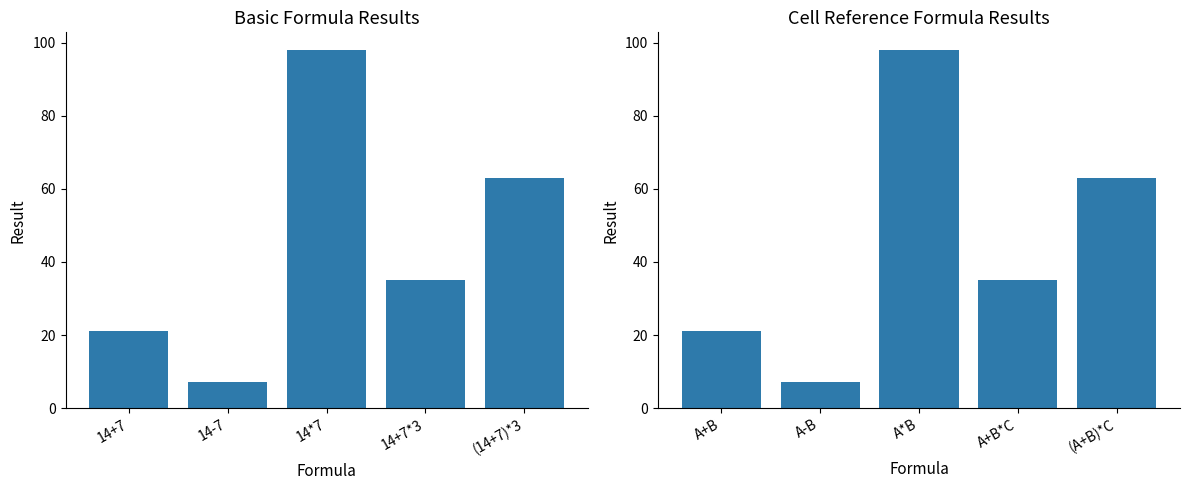

Where is Basic Formula Result nearest to the value 52?

(14+7)*3